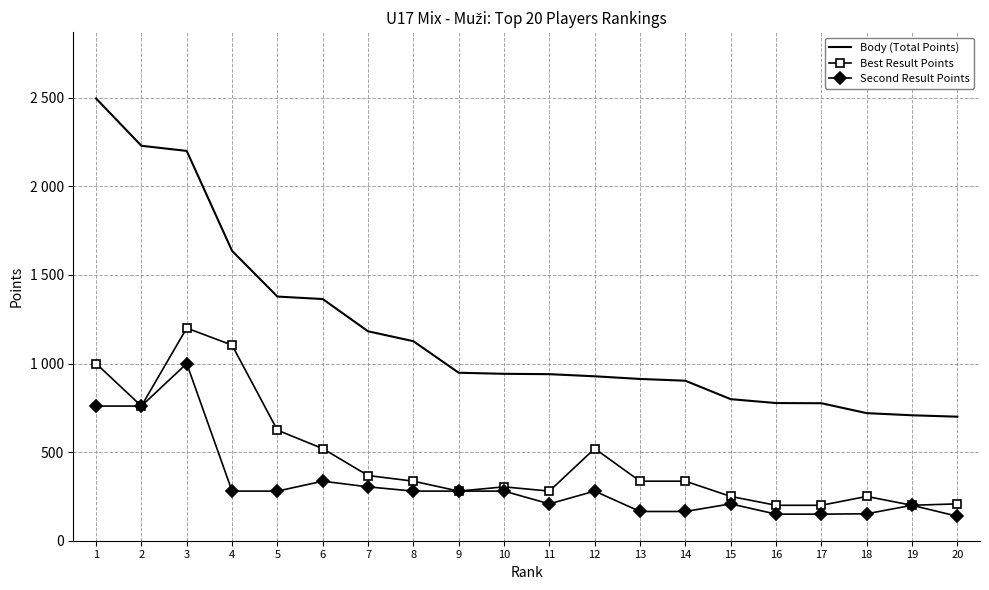

True or false: Second Result Points and Body (Total Points) cross at least once.

False